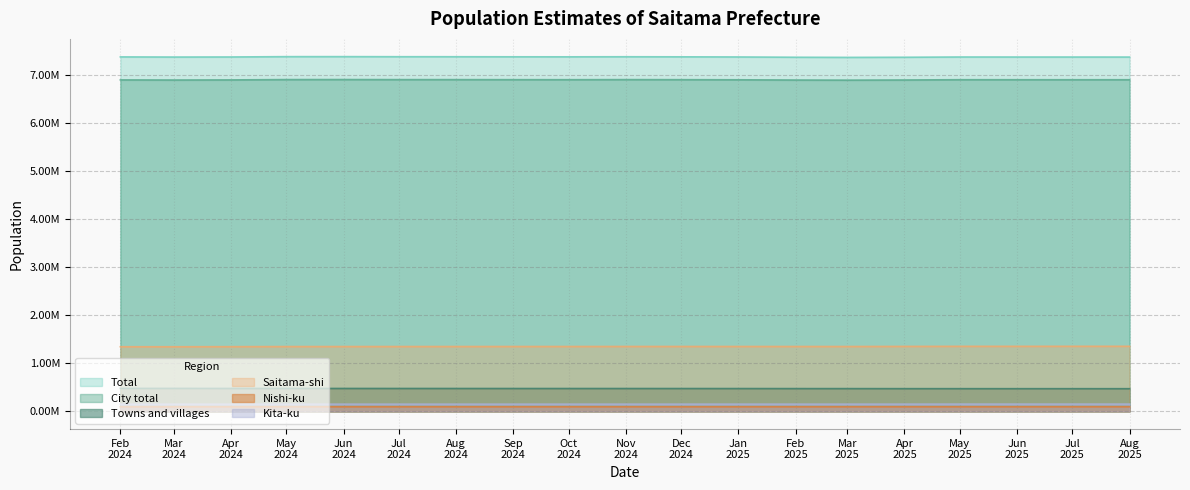

At how many categories does at least one series exceed 1013356?

19